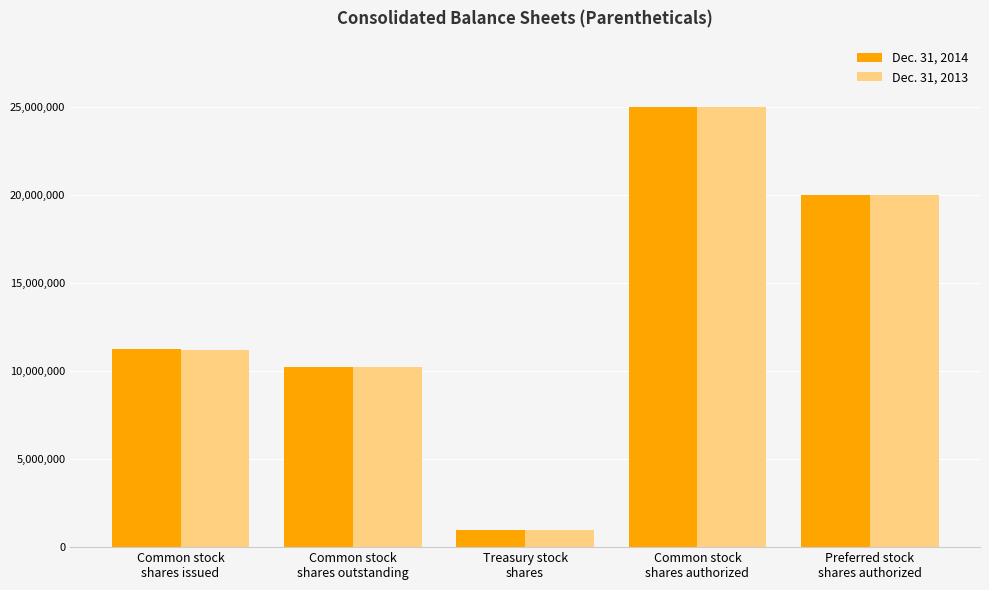

What is the sum of all Dec. 31, 2013 values?

67384712